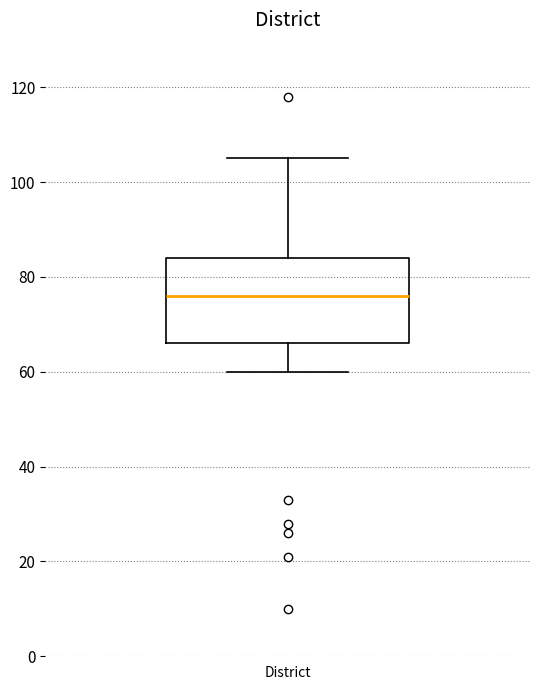

Where is the upper edge of the box for District on the y-axis? The values are not printed on the chart, so give them approximately, as read against the axis.

84